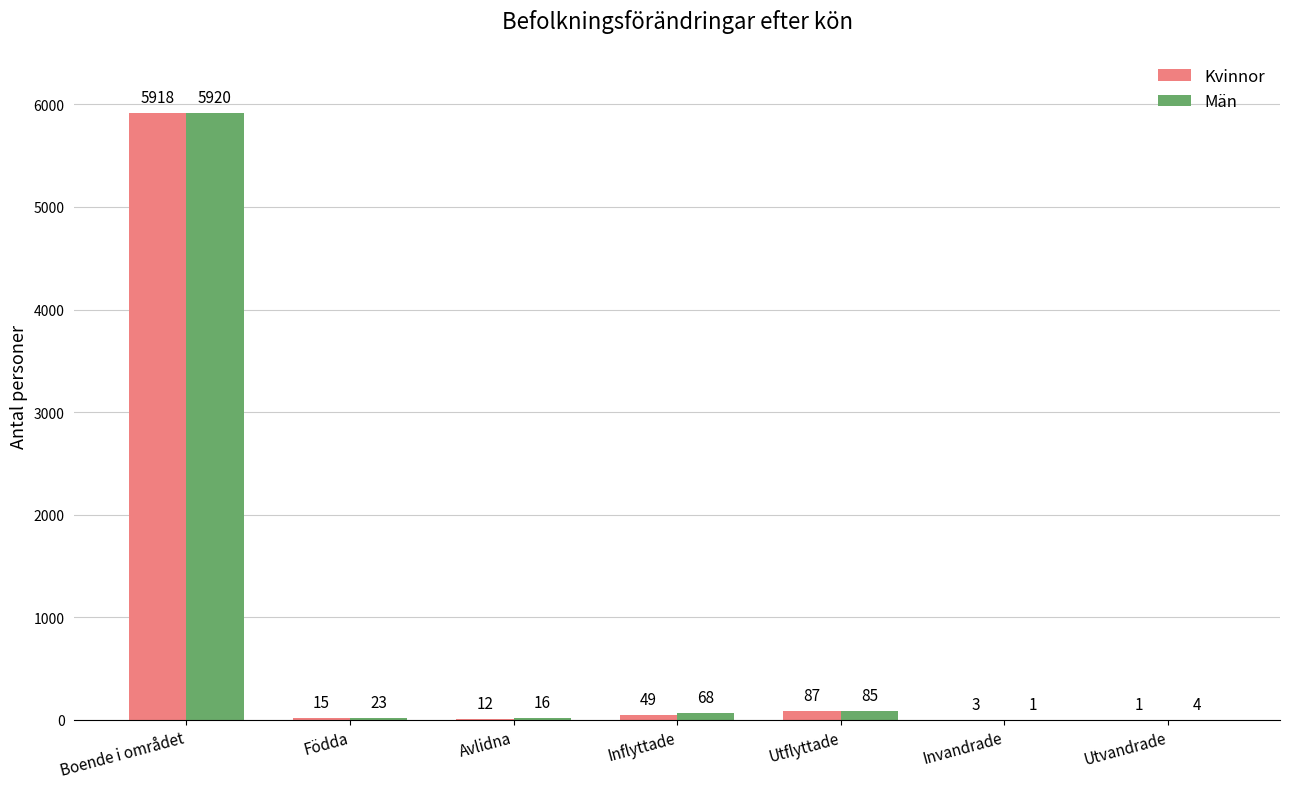

What is the sum of all Män values?

6117